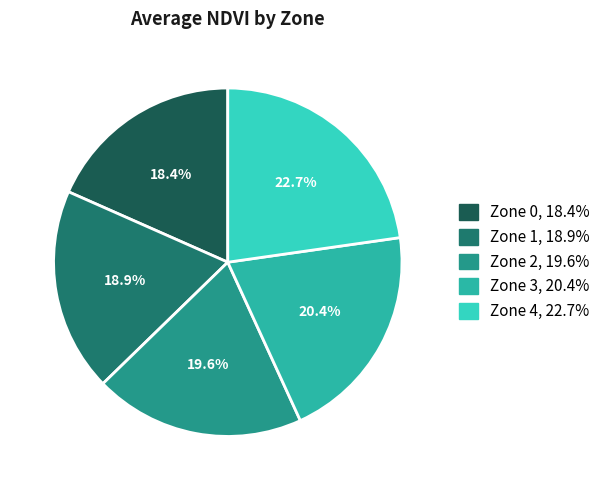

To the nearest percent, what portion does Zone 1 represent?

19%